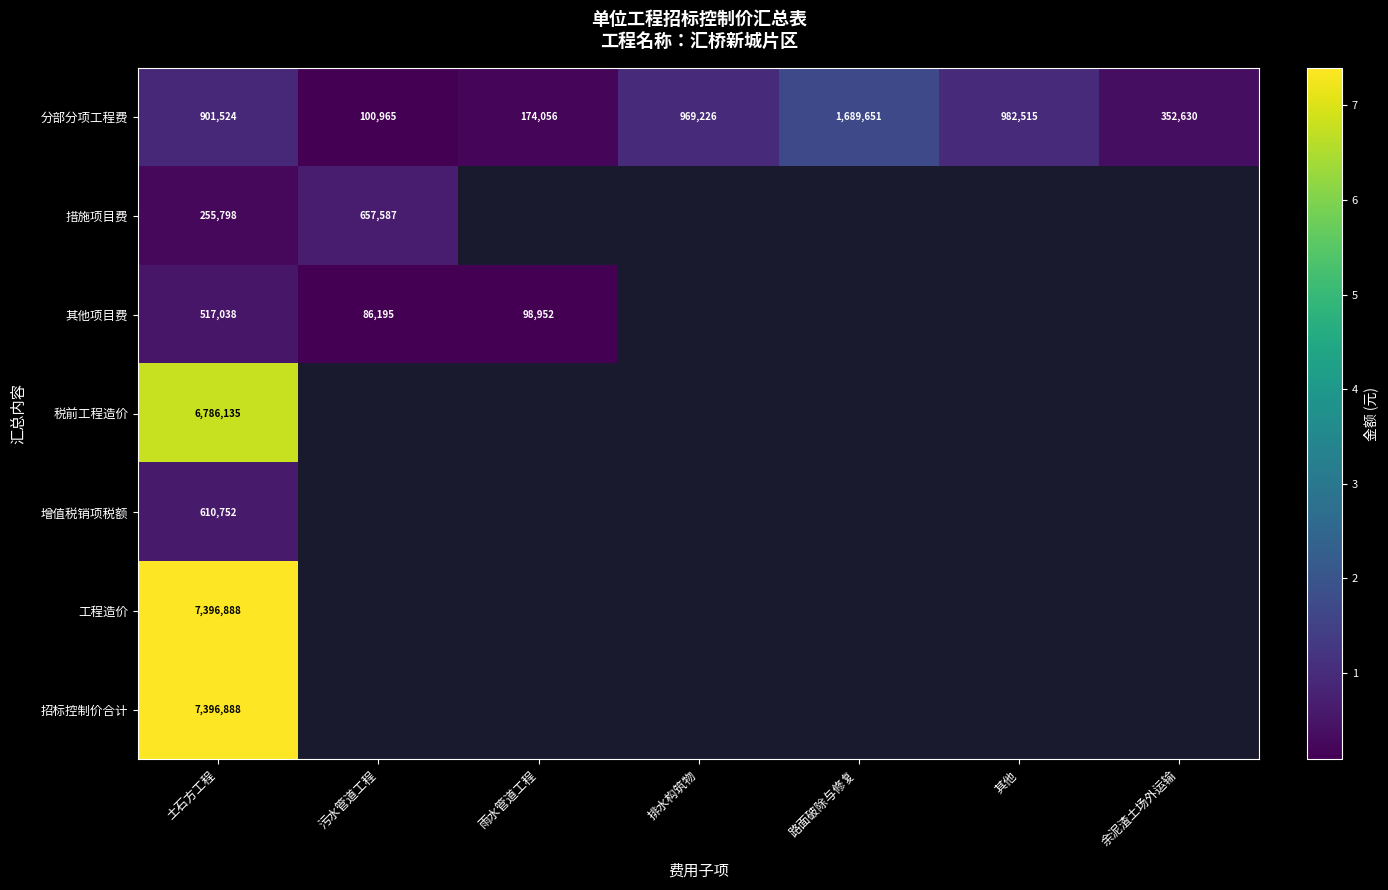

How many distinct data groups are displayed?

7